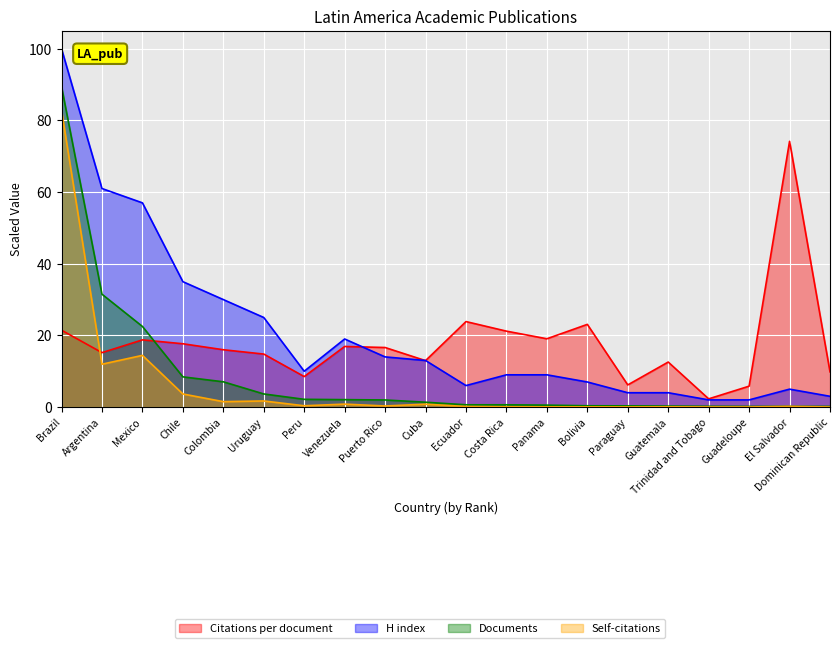

What is the sum of all Self-citations values?

119.0